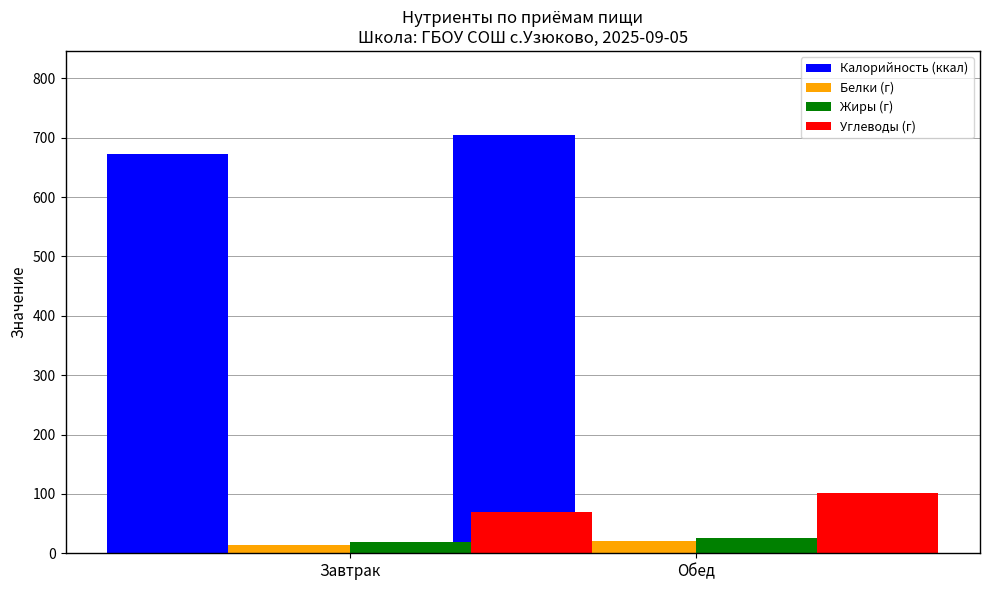

List the labels in order of Углеводы (г) value, smallest first.

Завтрак, Обед